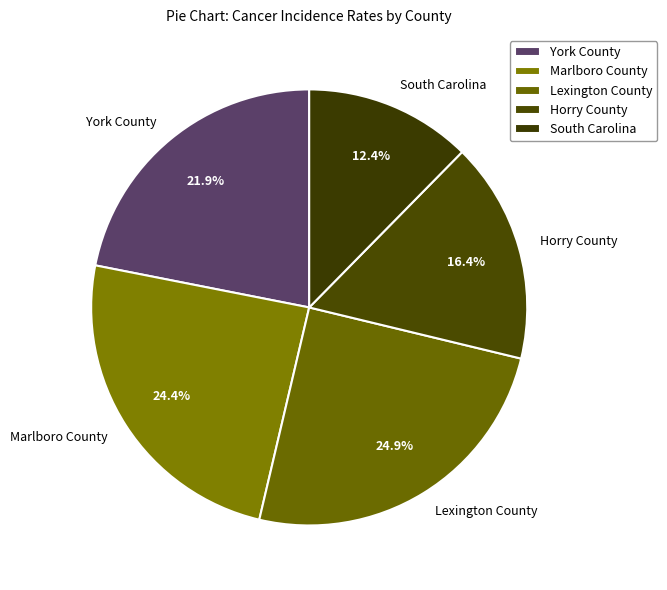

Approximately how many times larger is the value at Lexington County compared to York County?

1.1